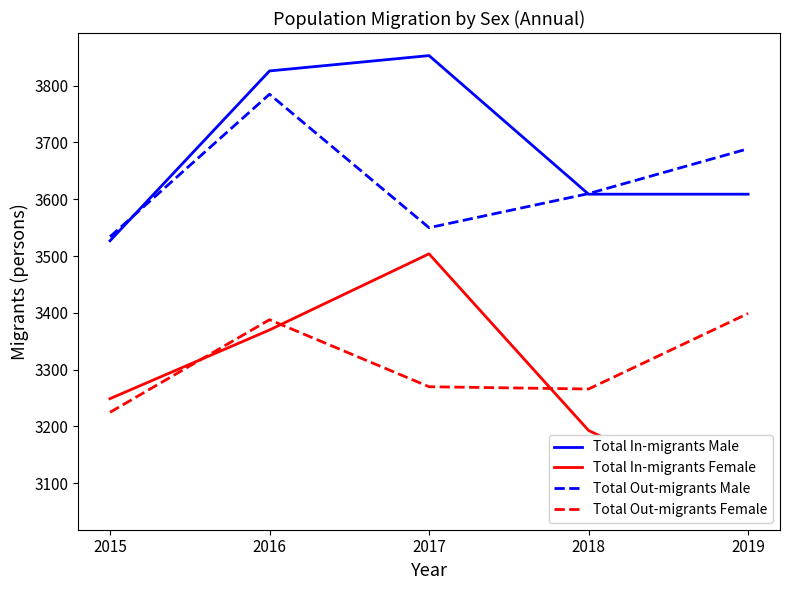

What is the average value of the Total In-migrants Male series?

3685